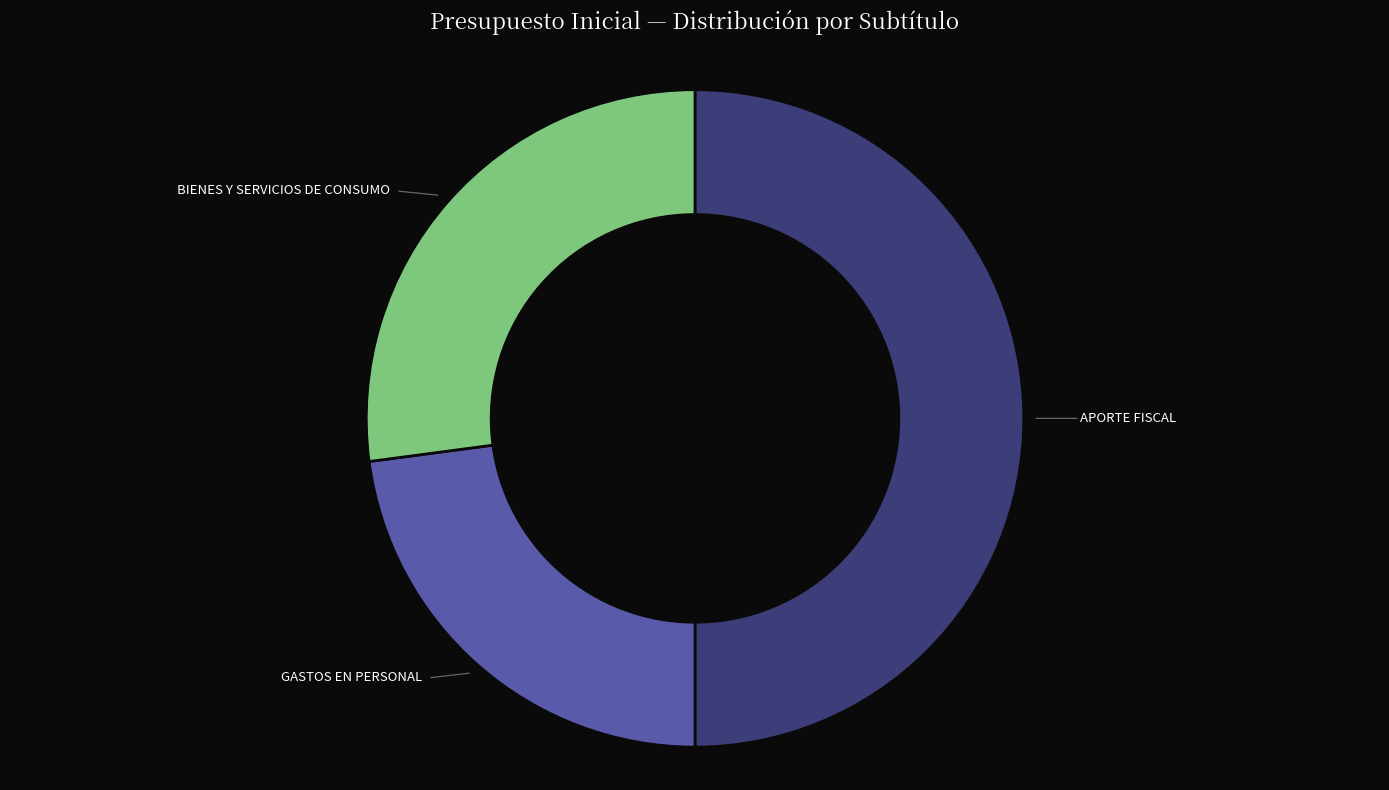

What is the largest slice in the pie chart?

APORTE FISCAL